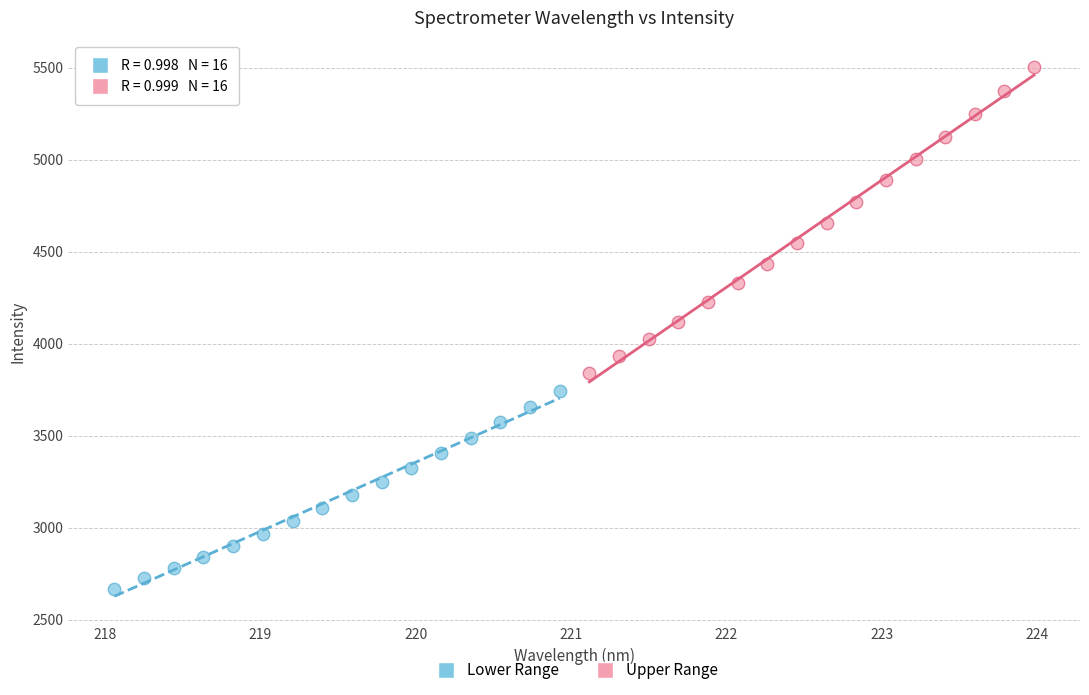

Which series reaches the maximum Y coordinate?

Upper Range